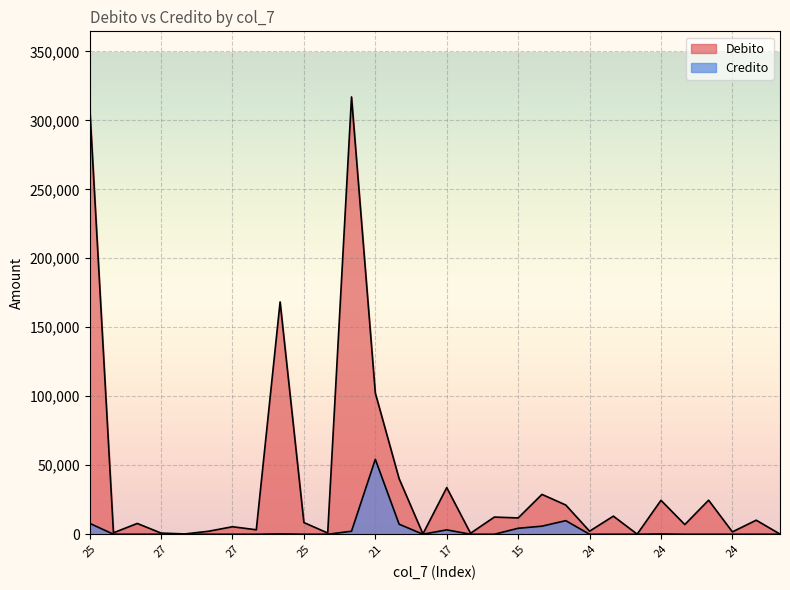

At which category is the sum across all series the highest?

14